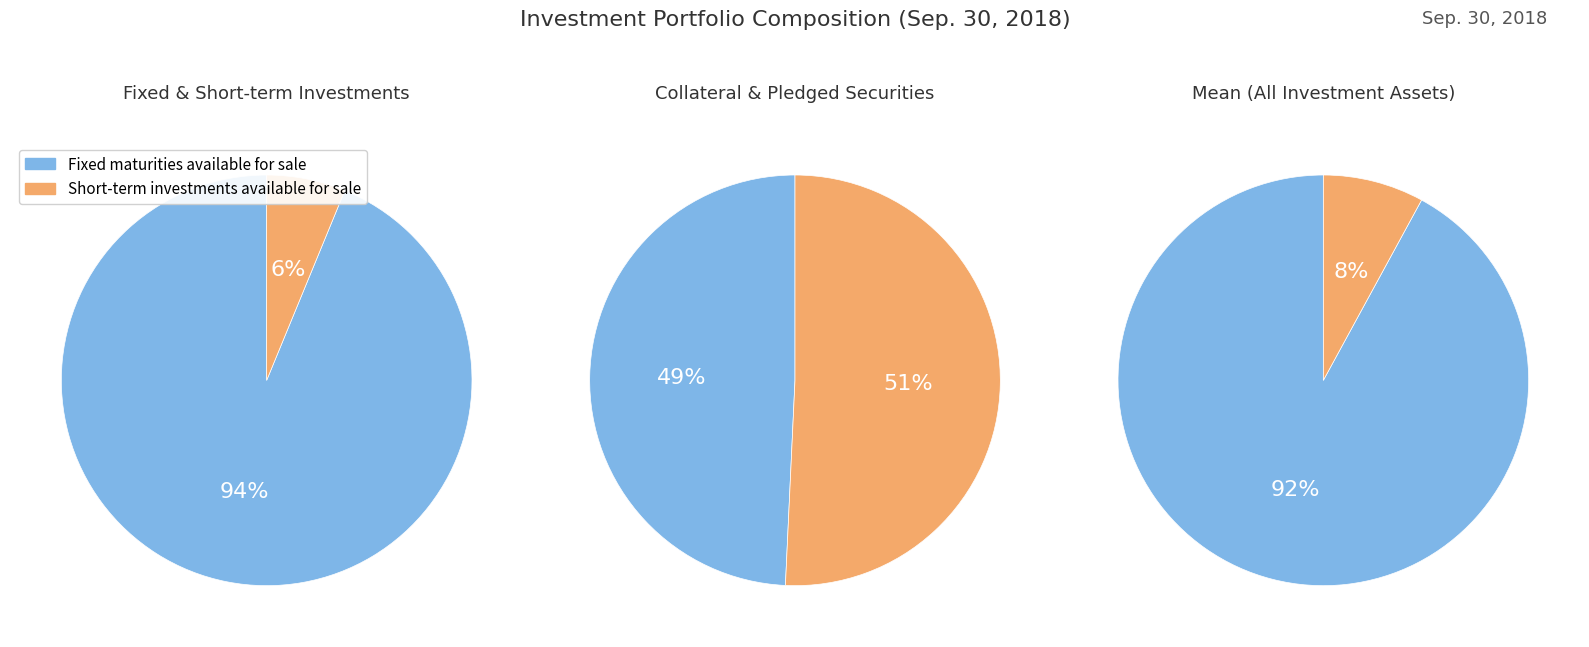

Is it true that Fixed maturities available for sale is 99% of the pie?

False